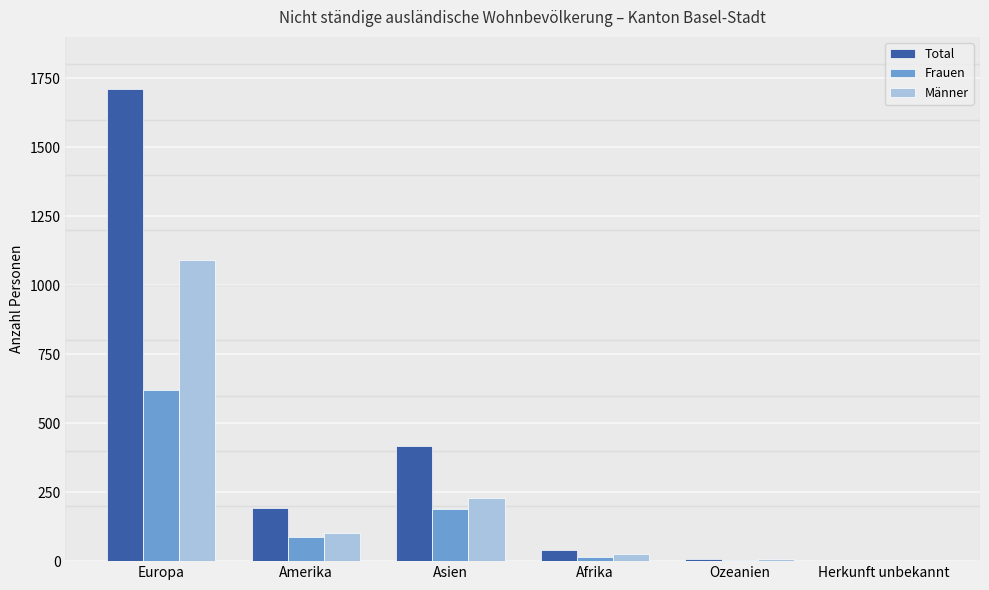

What is the maximum value for Total?

1712